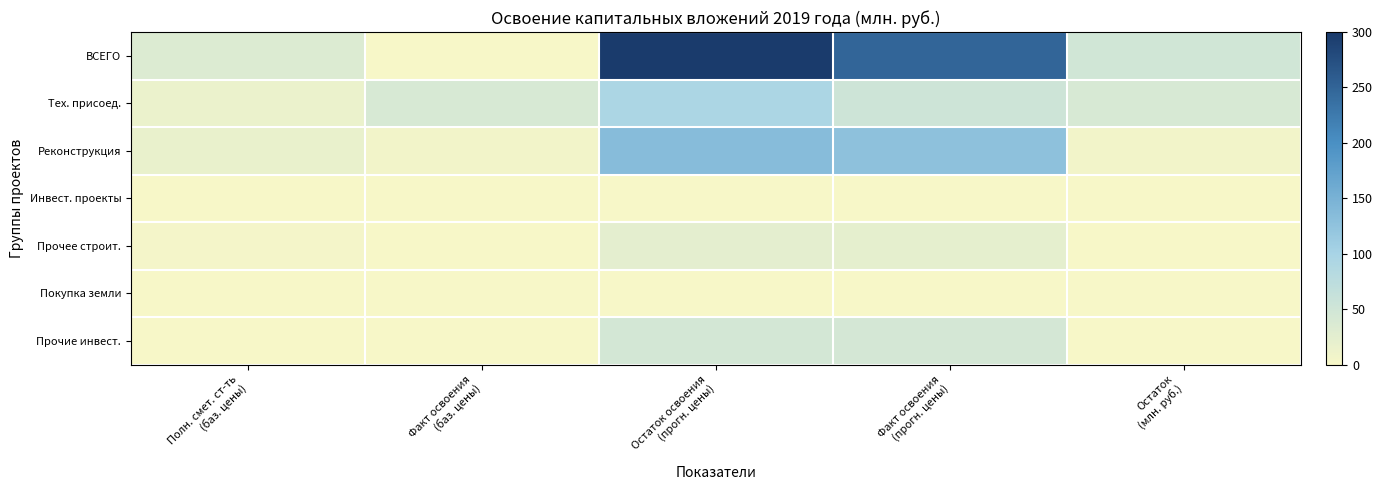

How many series are shown in this chart?

7